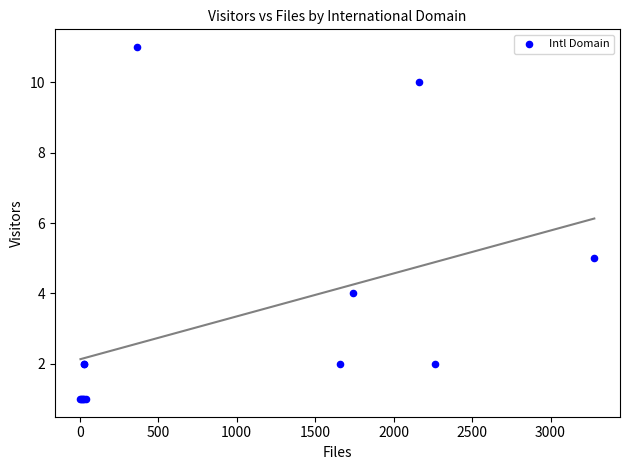

What Y value in the scatter plot is closest to 6?

5